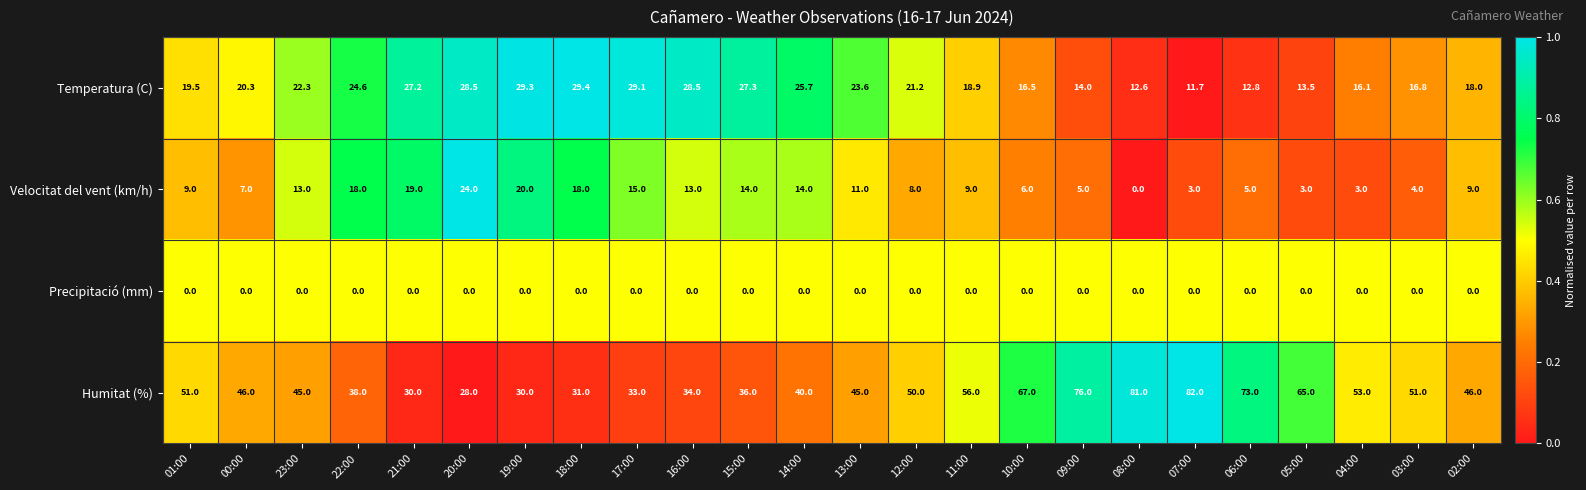

Rank the series by their average value, from lowest to highest.

Precipitació (mm), Velocitat del vent (km/h), Temperatura (C), Humitat (%)